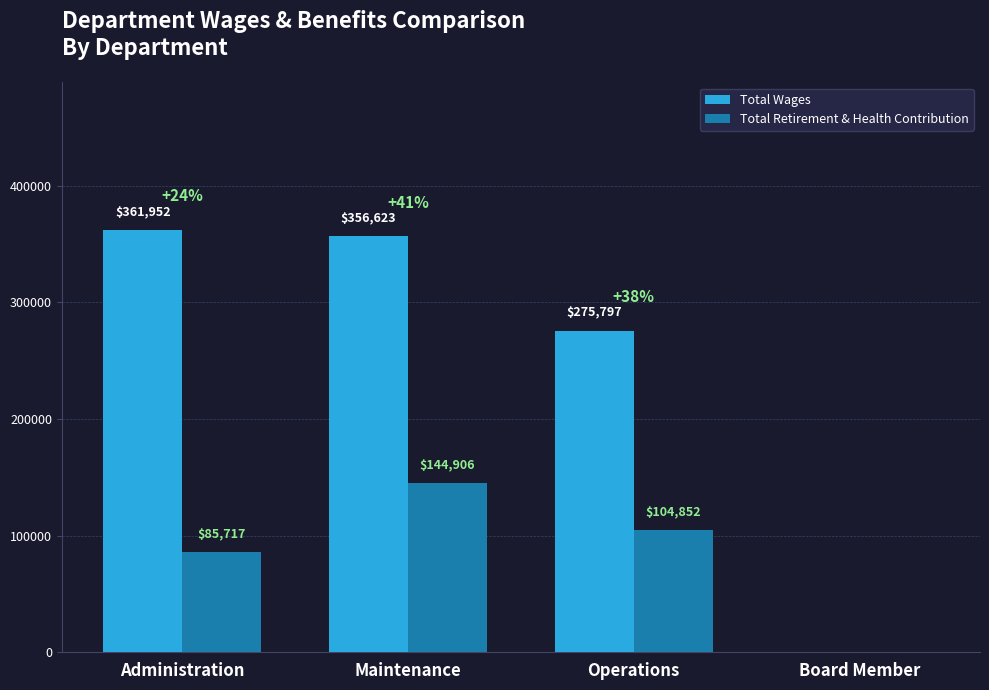

Reading left to right, list all the values displayed in this chart.

Total Wages: Administration=361952	Maintenance=356623	Operations=275797	Board Member=0
Total Retirement & Health Contribution: Administration=85717	Maintenance=144906	Operations=104852	Board Member=0